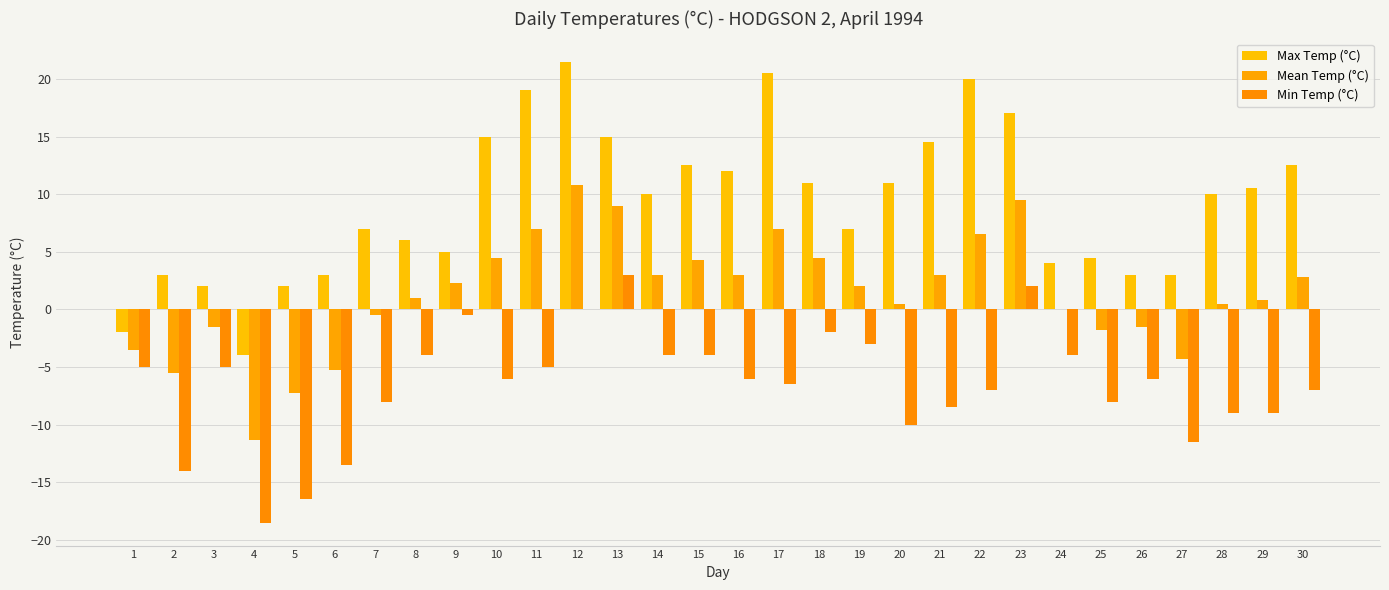

Rank the categories by Min Temp (°C) value from highest to lowest.

13, 23, 12, 9, 18, 19, 8, 14, 15, 24, 1, 3, 11, 10, 16, 26, 17, 22, 30, 7, 25, 21, 28, 29, 20, 27, 6, 2, 5, 4